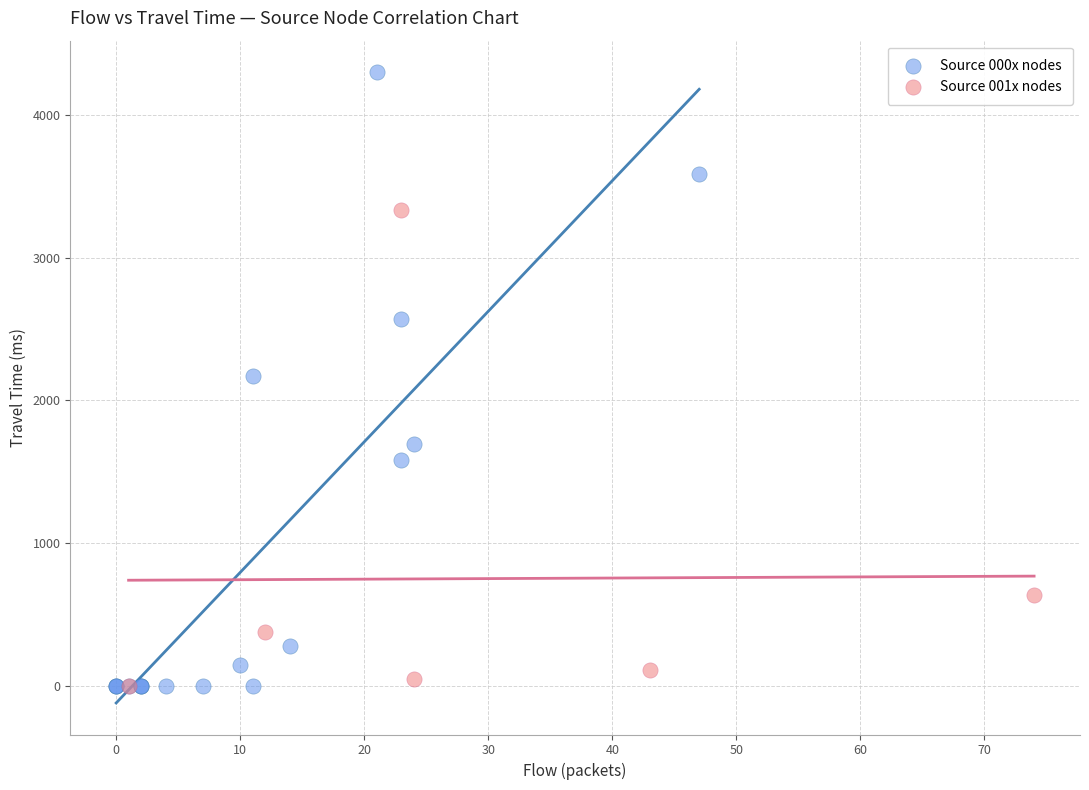

Which series contains the highest Y value?

Source 000x nodes